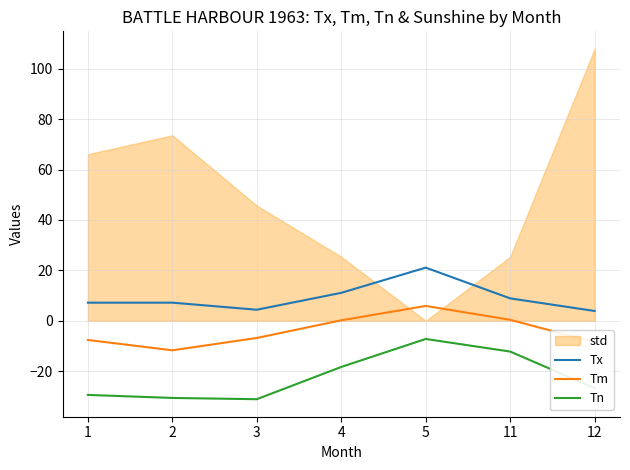

Is it true that Tx equals 8.9 at 11?

True